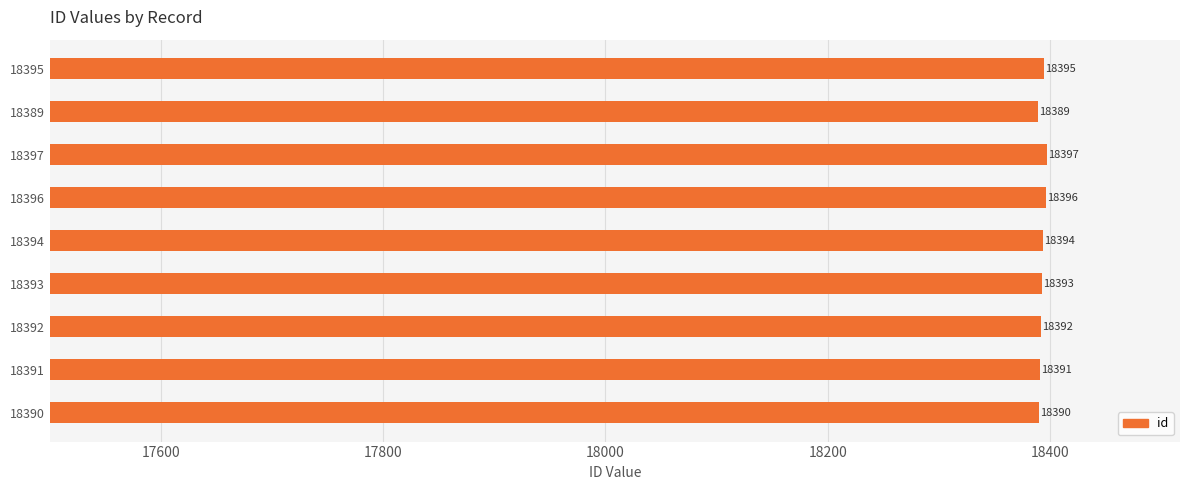

Reading bottom to top, transcribe all the data shown in this chart.

18390=18390	18391=18391	18392=18392	18393=18393	18394=18394	18396=18396	18397=18397	18389=18389	18395=18395